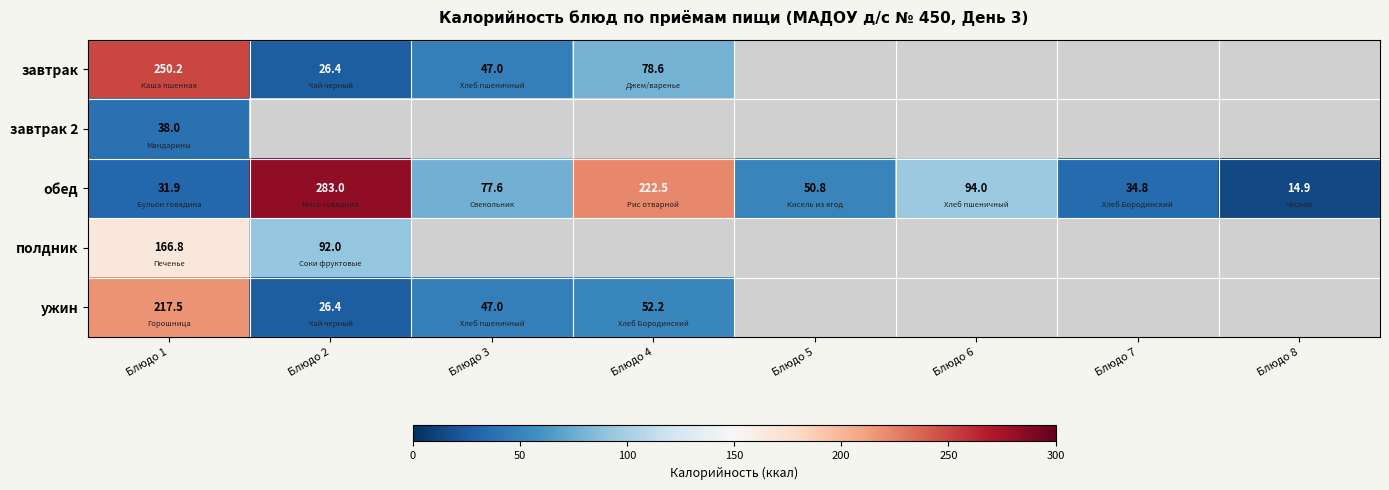

What is the difference between the highest and lowest values at Блюдо 3?

30.6